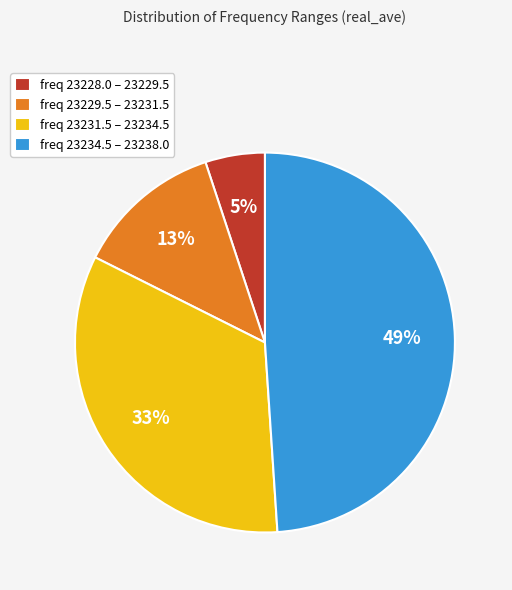

Which slice is the smallest?

freq 23228.0 – 23229.5